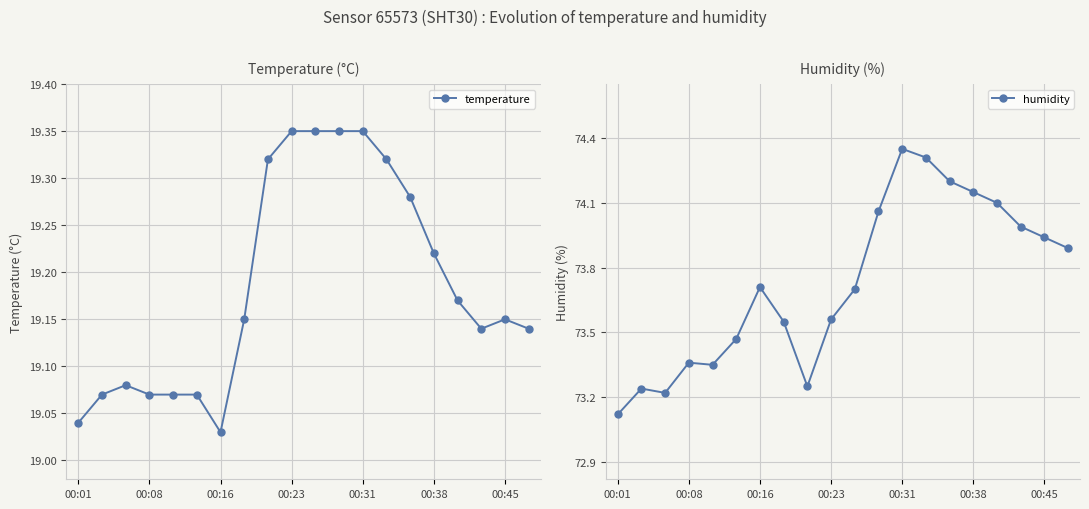

In humidity, how many points are higher than both neighbors (excluding endpoints)?

4